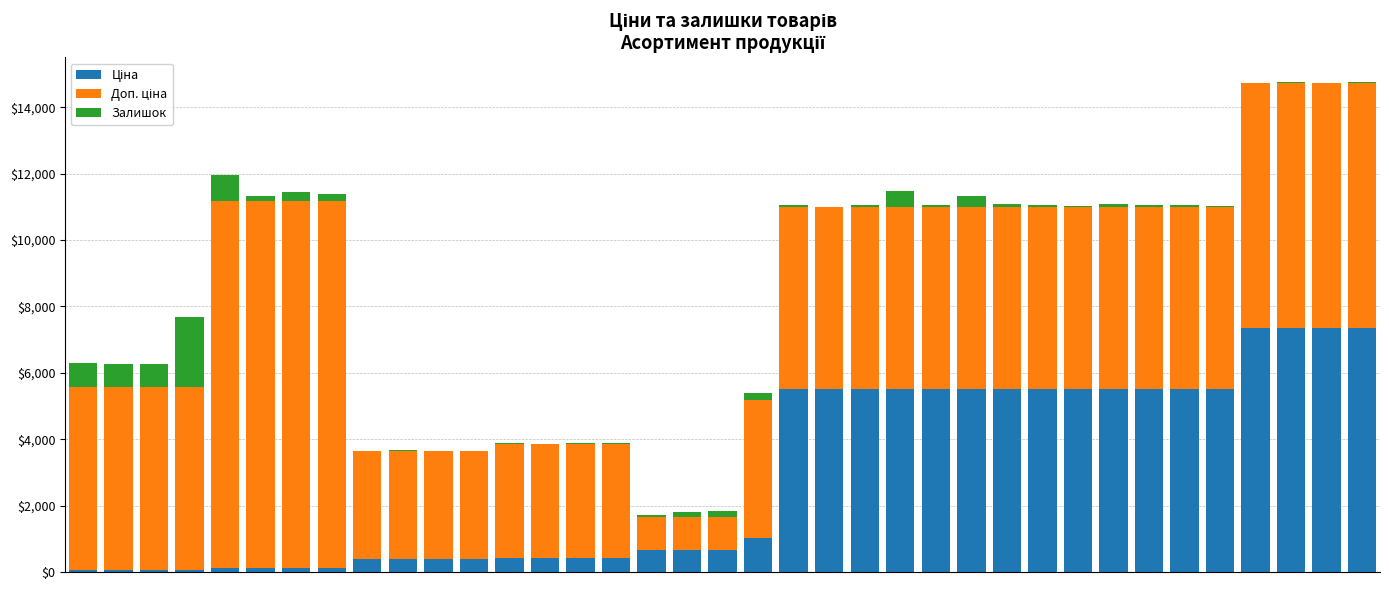

How many series are shown in this chart?

3